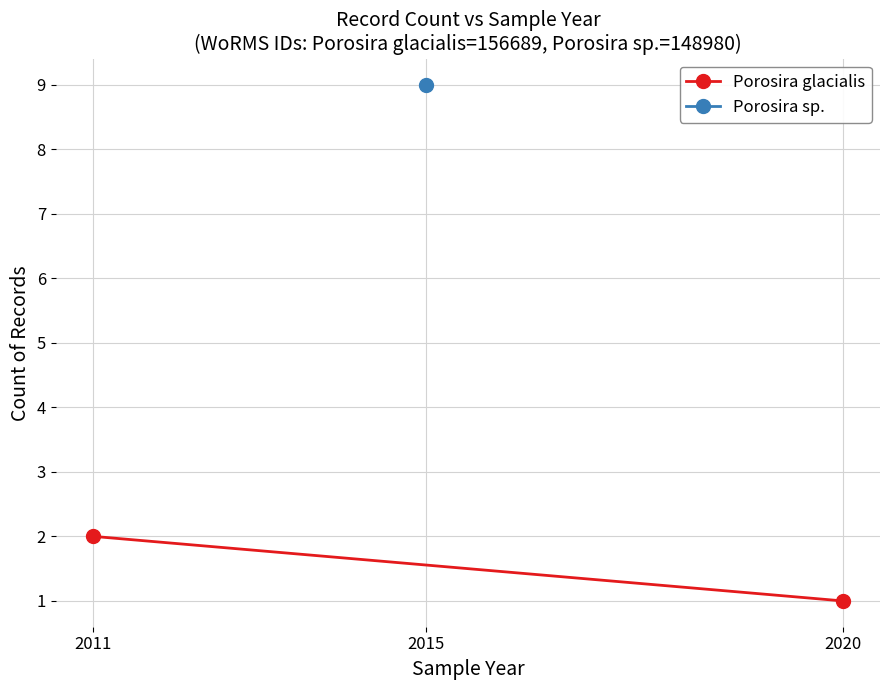

Between 2020 and 2011, which is larger?

2011